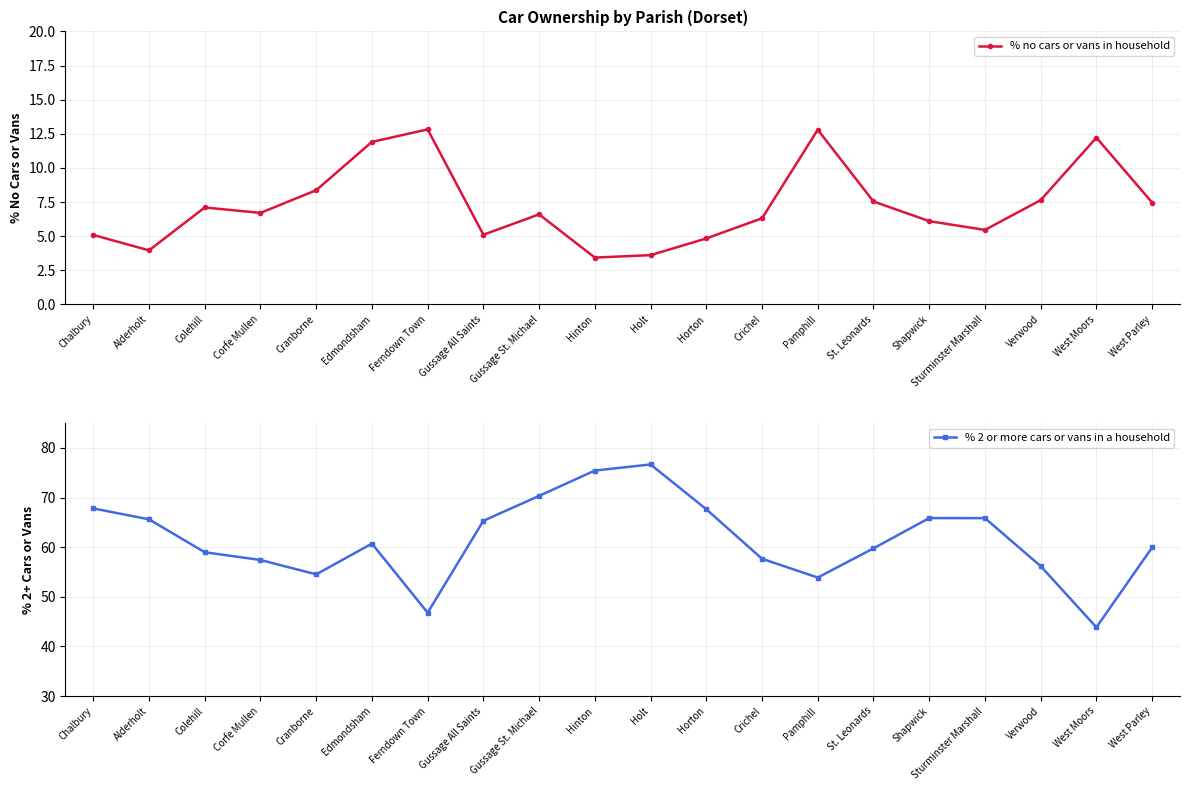

What is the maximum value for % no cars or vans in household?

12.8